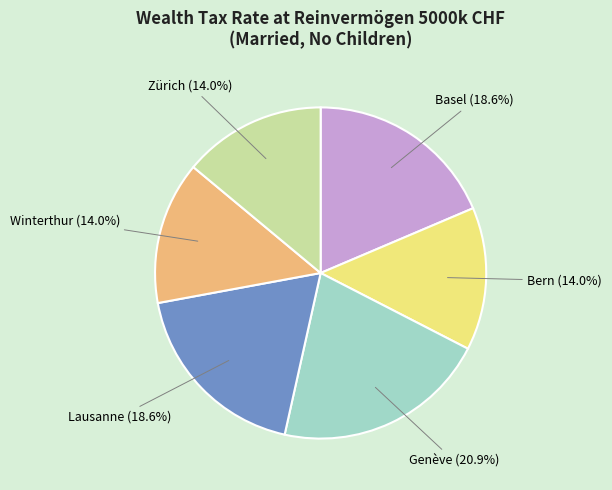

True or false: Lausanne accounts for 12% of the total.

False